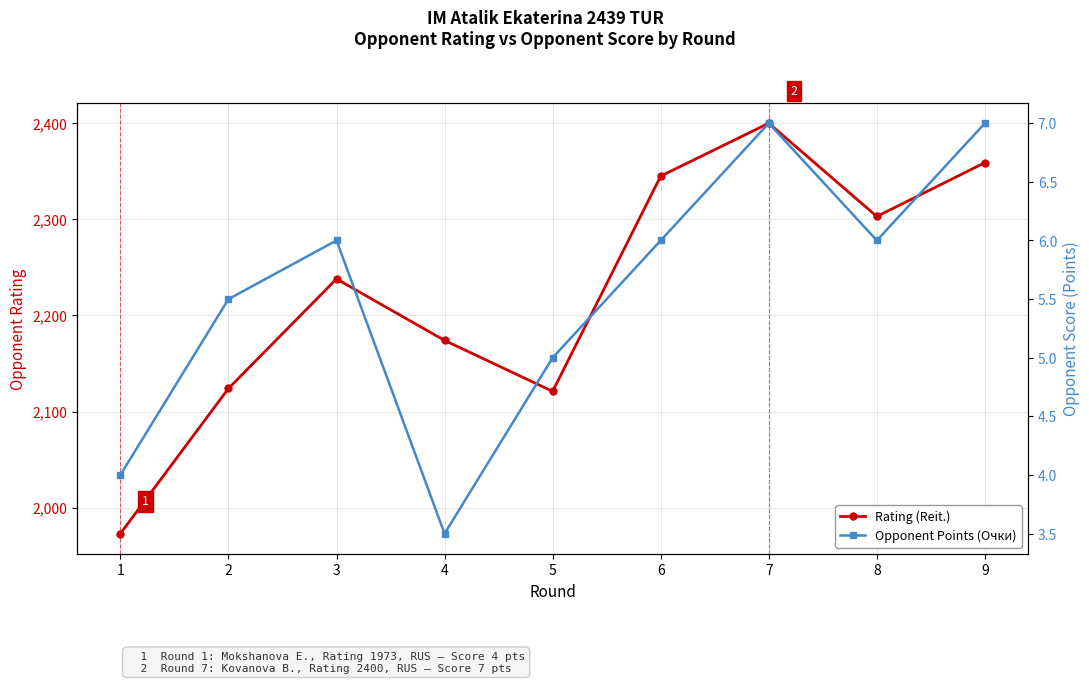

Which has a higher value, 1 or 6?

6